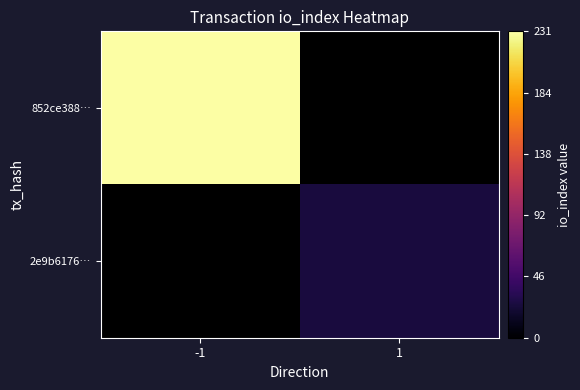

The 852ce388… series shows 347.9 at -1. True or false?

False